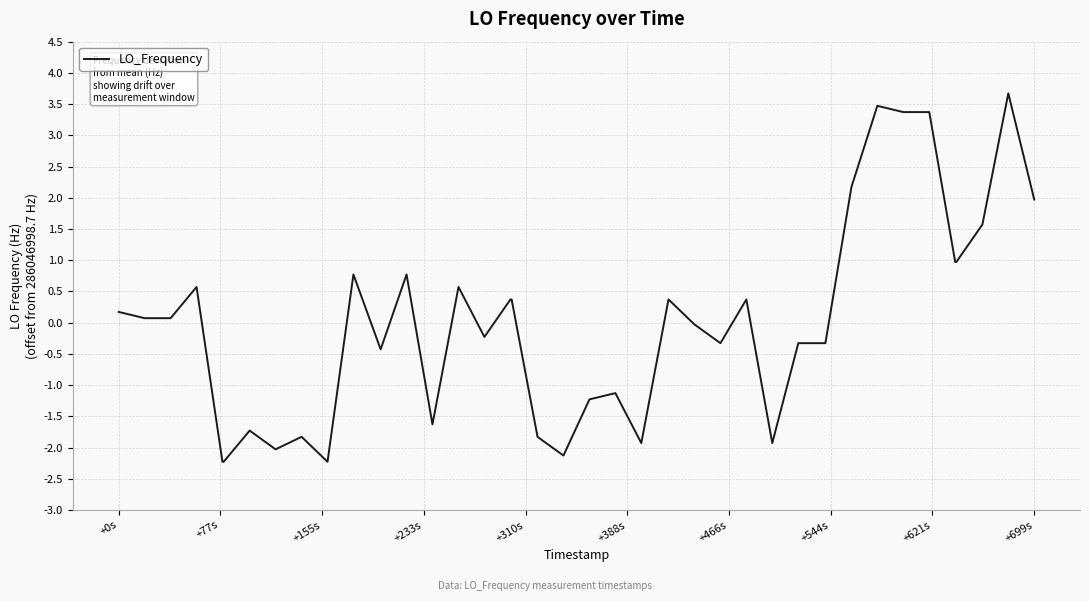

What is the smallest value displayed?

-2.2